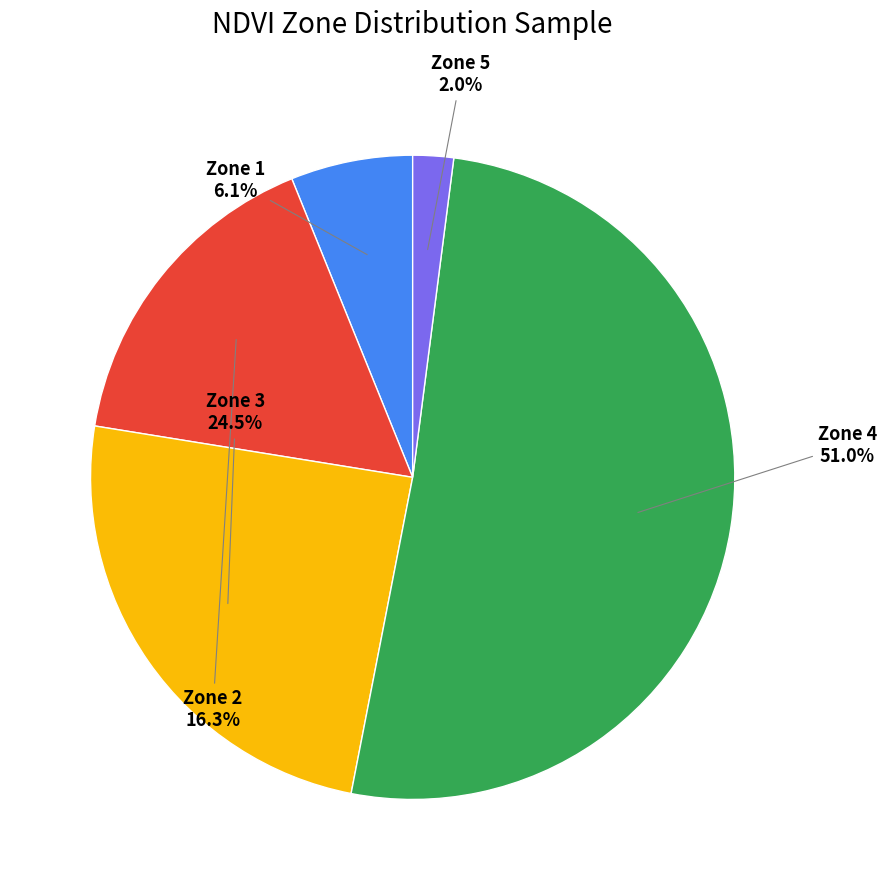

How many segments does this pie chart have?

5